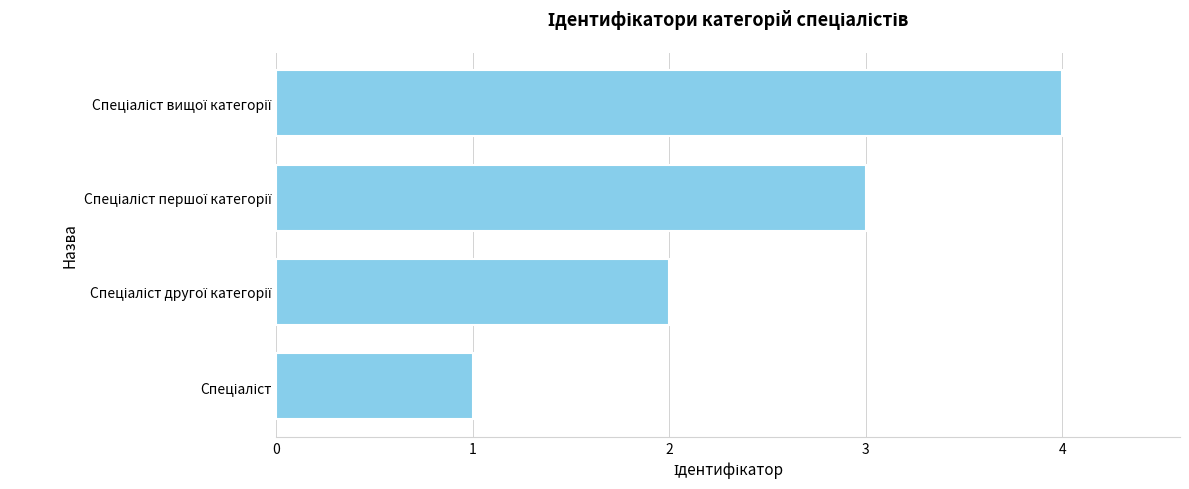

What is the maximum value shown in the chart?

4